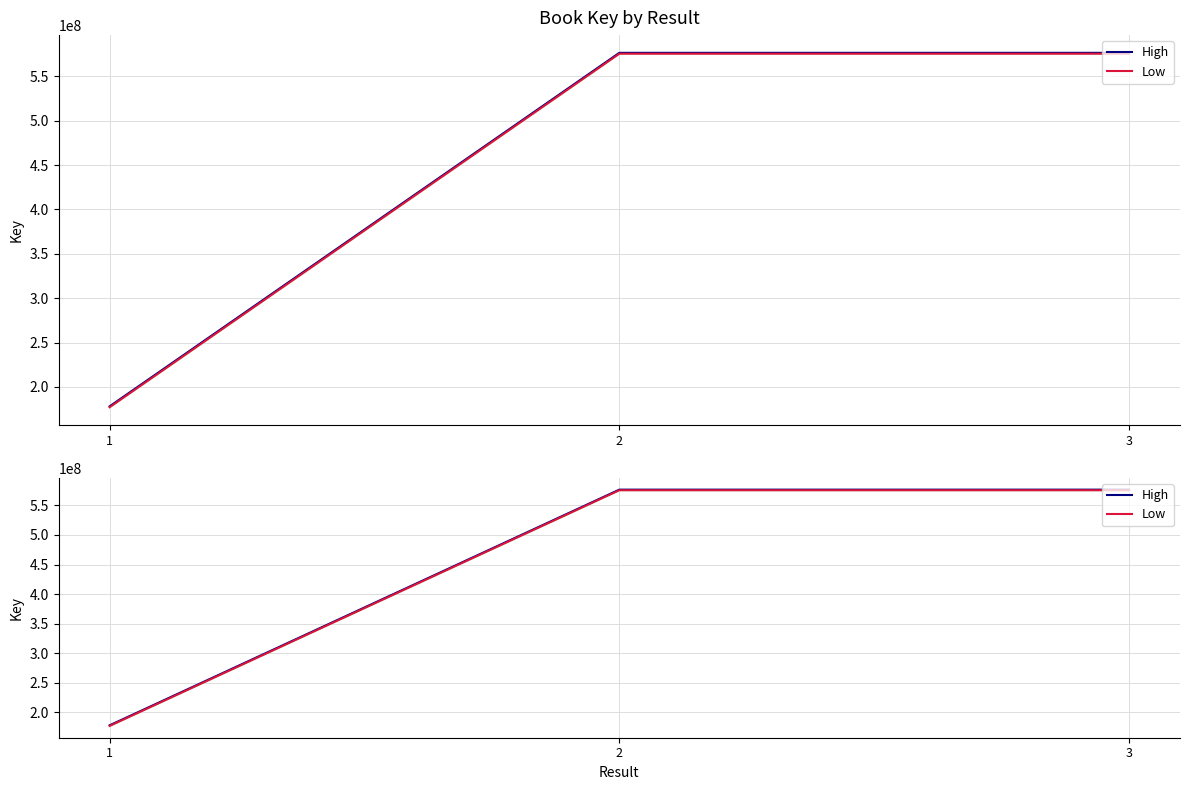

Reading right to left, extract all data points from this chart.

High: 576582165	576583397	178122542
Low: 575582165	575583397	177122542